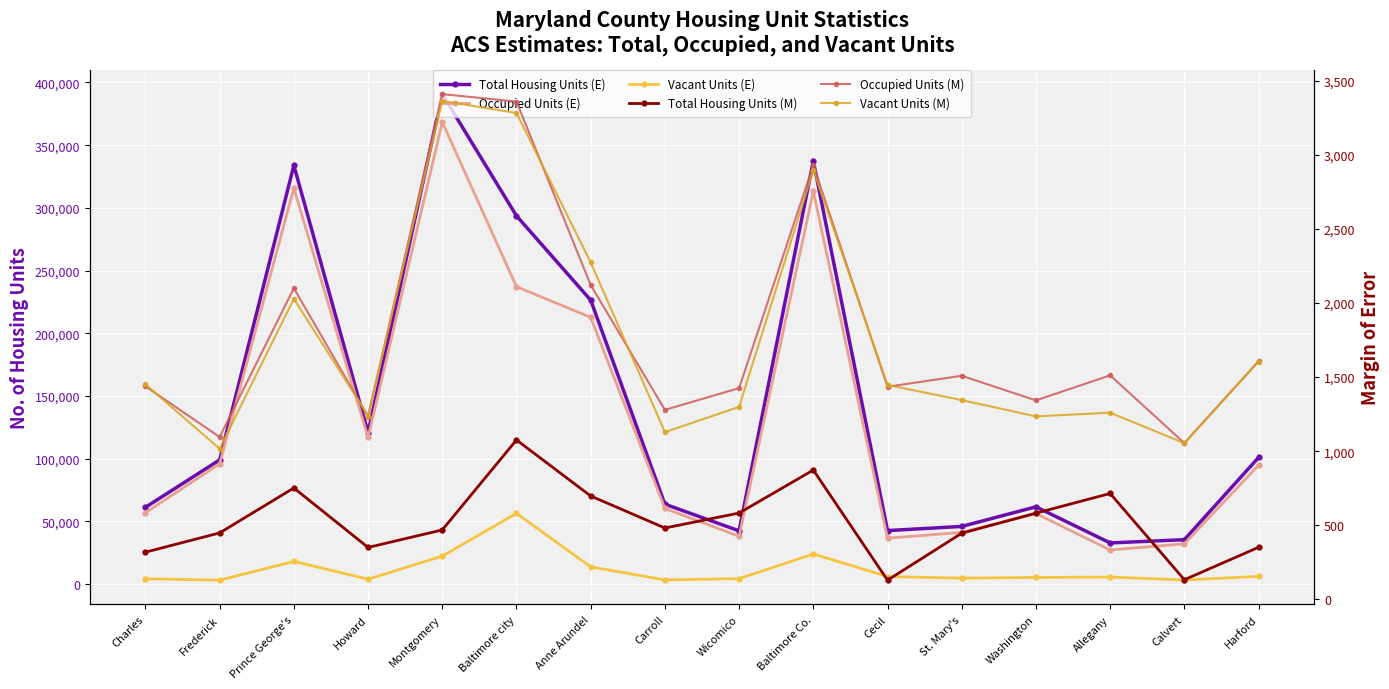

True or false: Occupied Units (M) and Occupied Units (E) cross at least once.

False